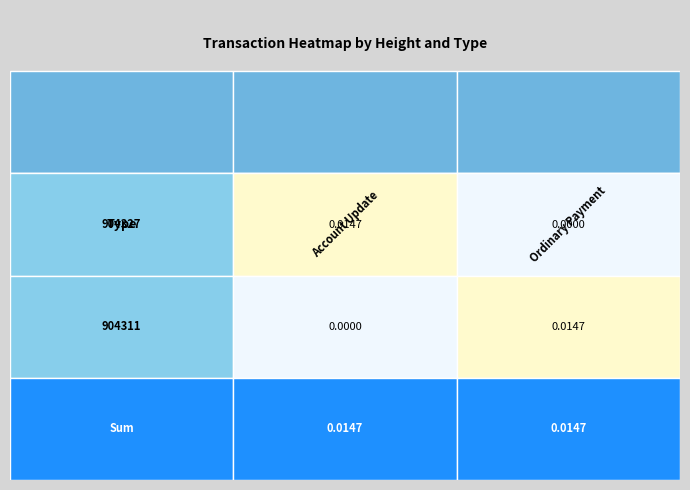

Between 1 and 0, which is larger?

1